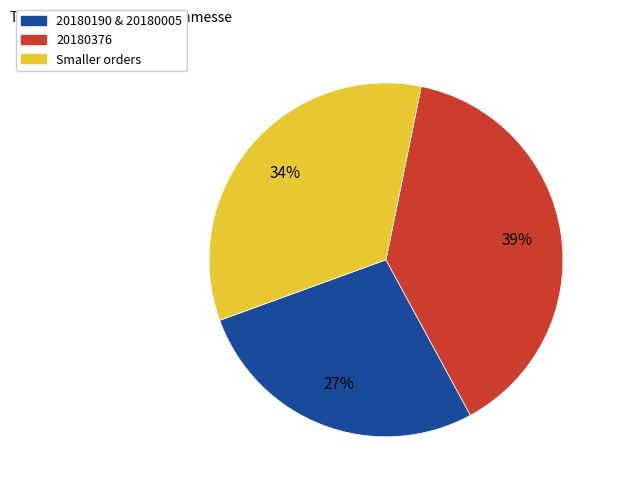

To the nearest percent, what is the difference between the largest and smallest slice percentages?

12%